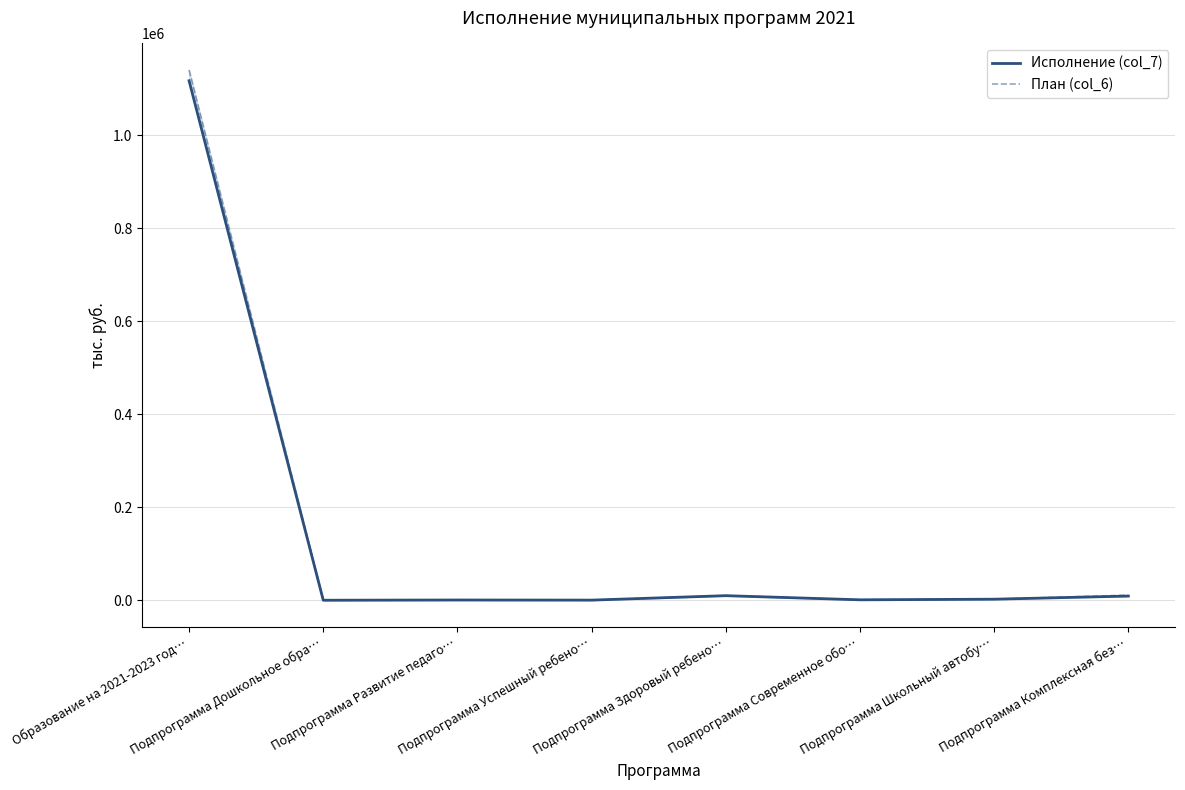

At which label does План (col_6) reach its minimum?

Подпрограмма Дошкольное обра…